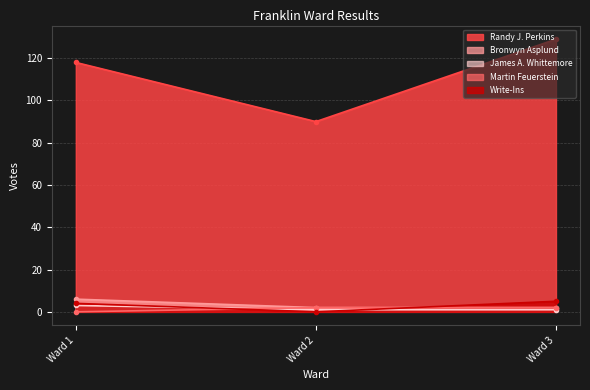

What is the total value across all series at Ward 2?

95